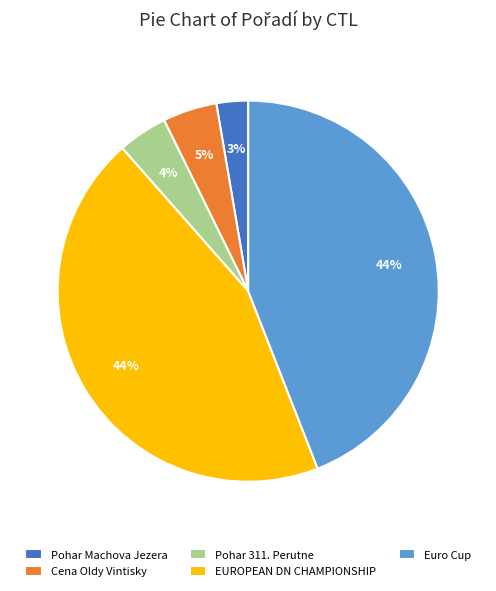

Between Euro Cup and Pohar 311. Perutne, which is larger?

Euro Cup